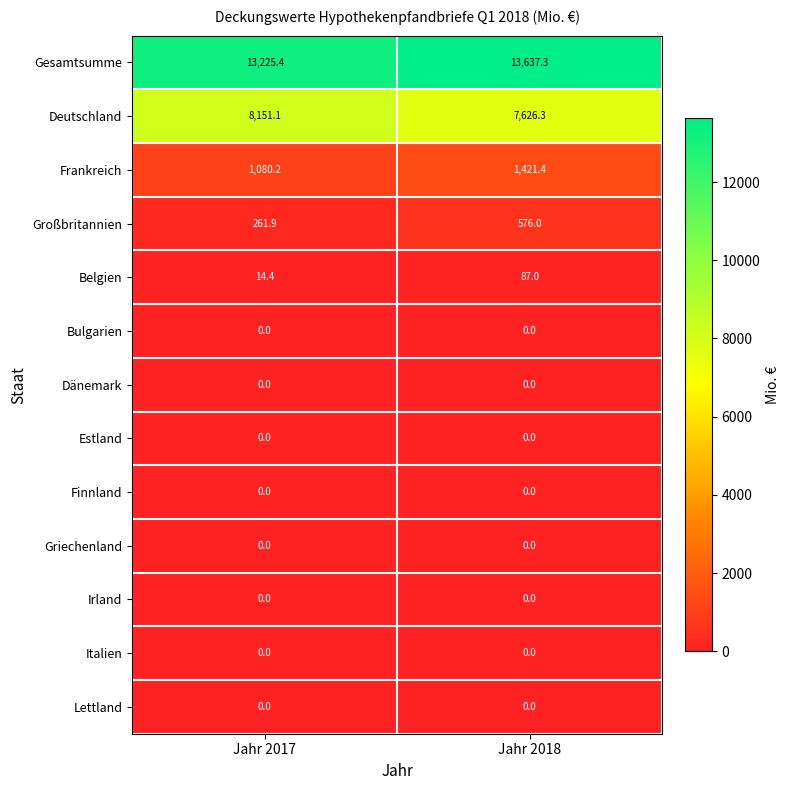

What is the maximum value shown in the chart?

13637.3